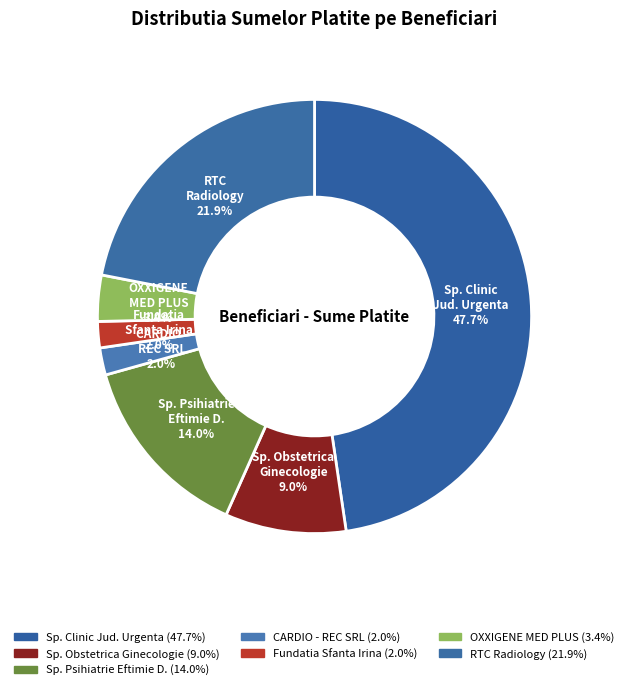

What portion of the pie excludes Fundatia Sfanta Irina 2.0%?

98.0%